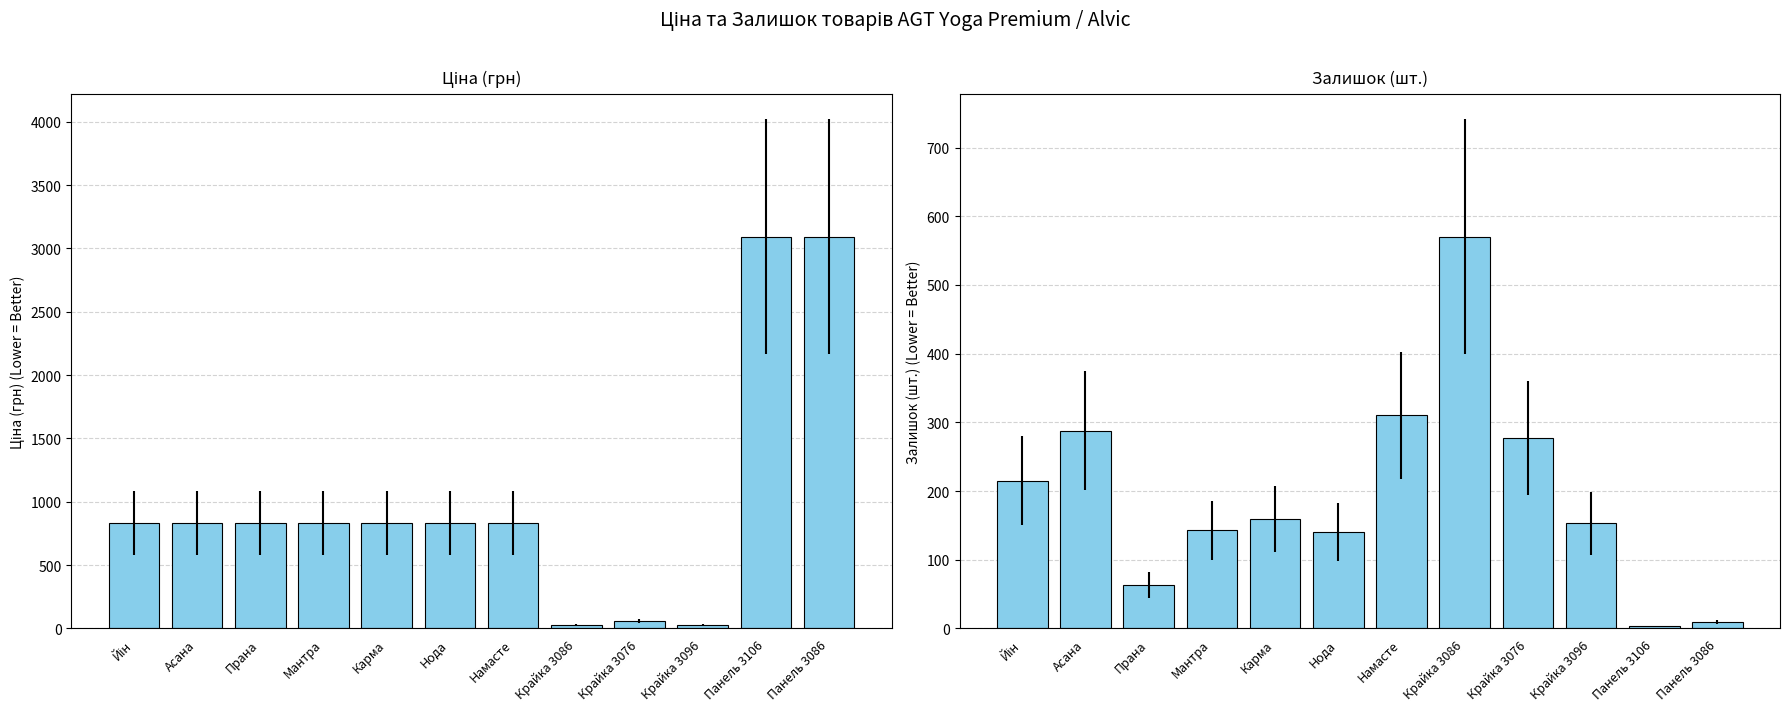

Which label corresponds to the largest value in the chart?

Панель 3106